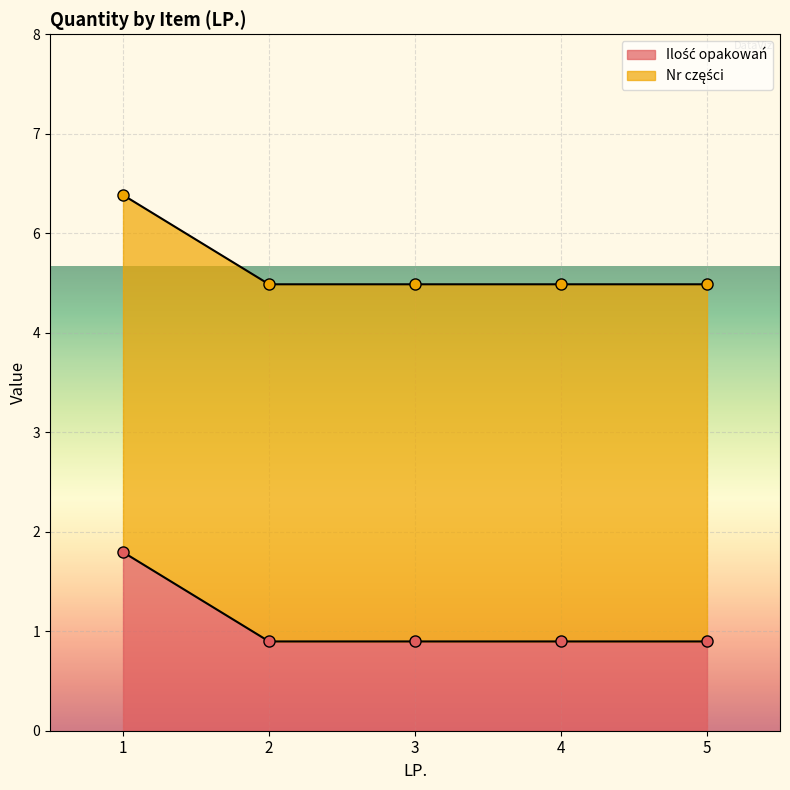

What is the sum of the values at 5 and 4?

2